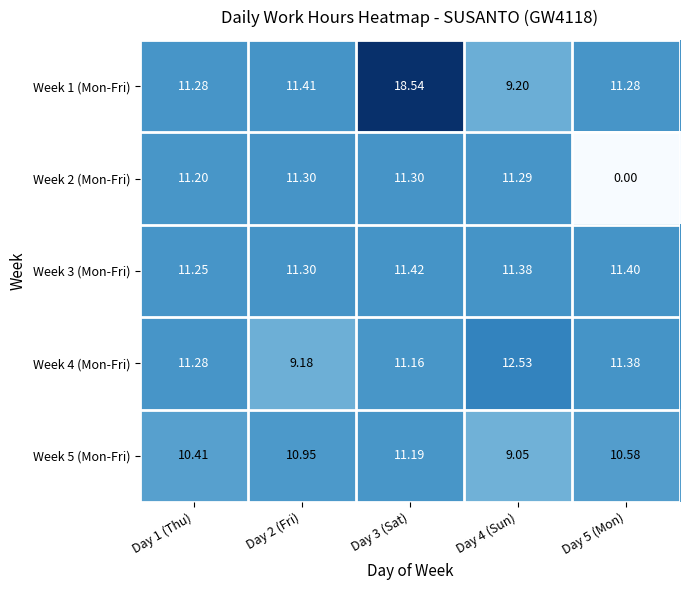

Is the value of Week 3 (Mon-Fri) at Day 2 (Fri) greater than the value of Week 5 (Mon-Fri) at Day 4 (Sun)?

Yes